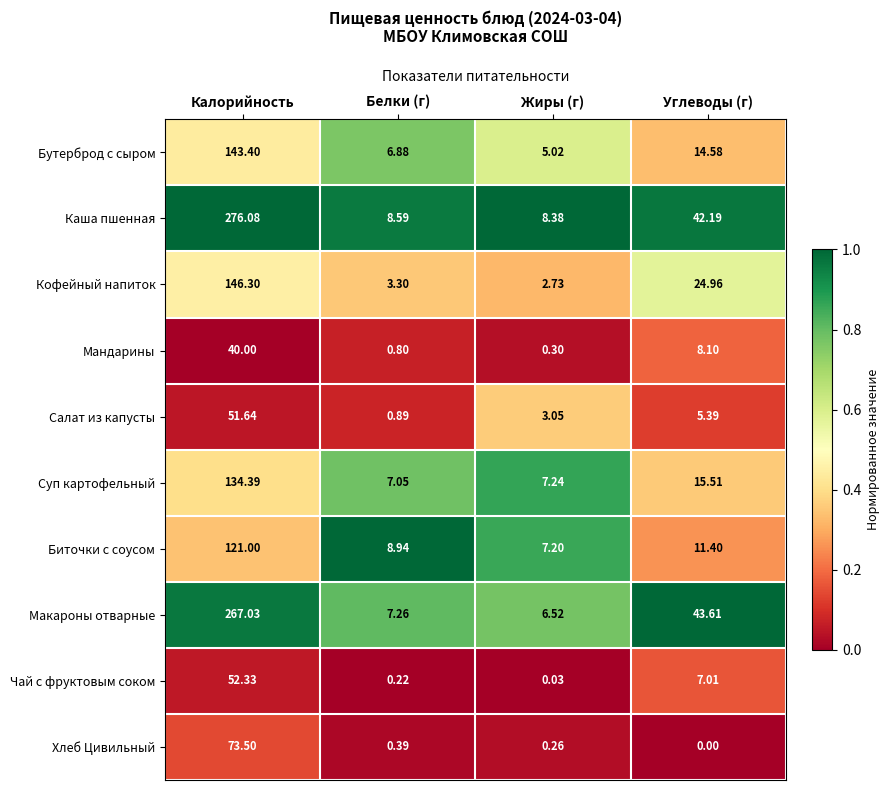

Which series has the largest range (max minus min)?

Каша пшенная